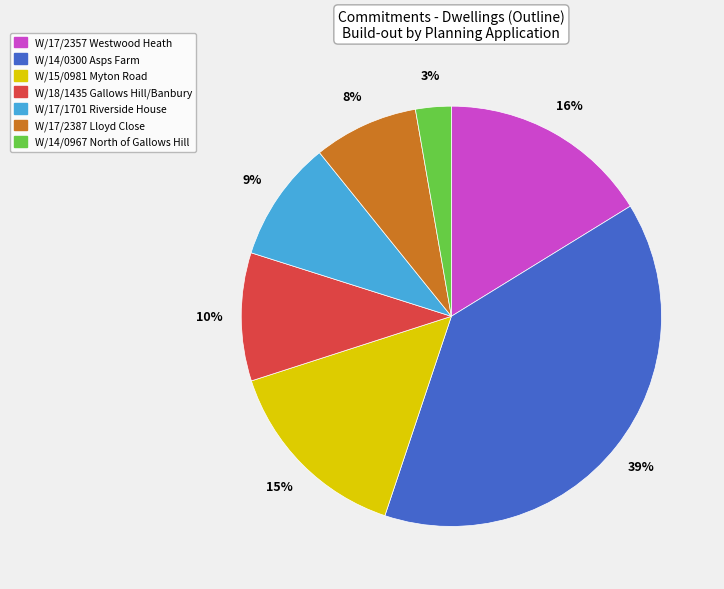

To the nearest percent, what is the difference between the W/14/0300 Asps Farm and W/15/0981 Myton Road slice percentages?

24%